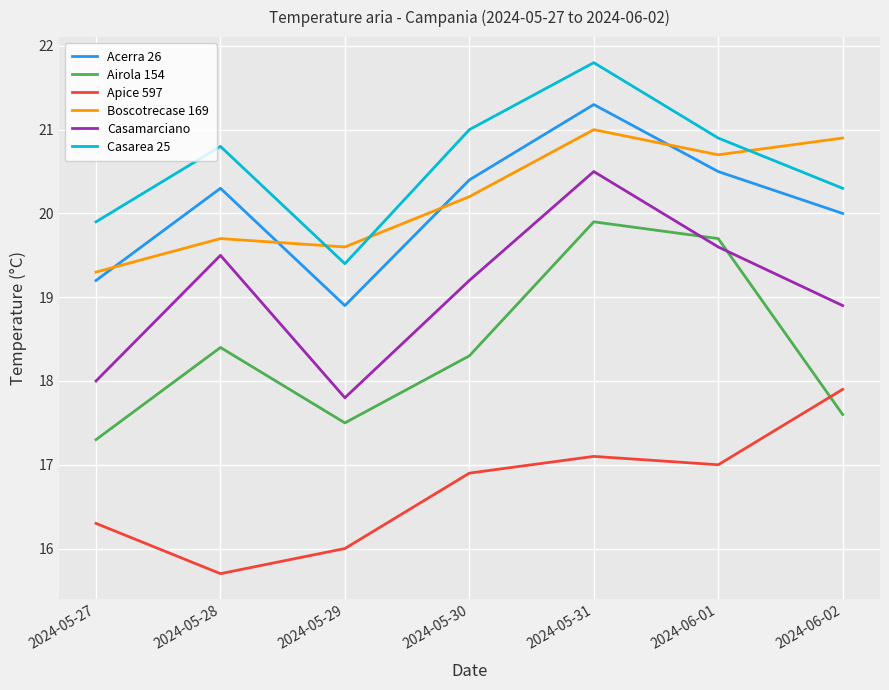

Count the number of data series in this chart.

6